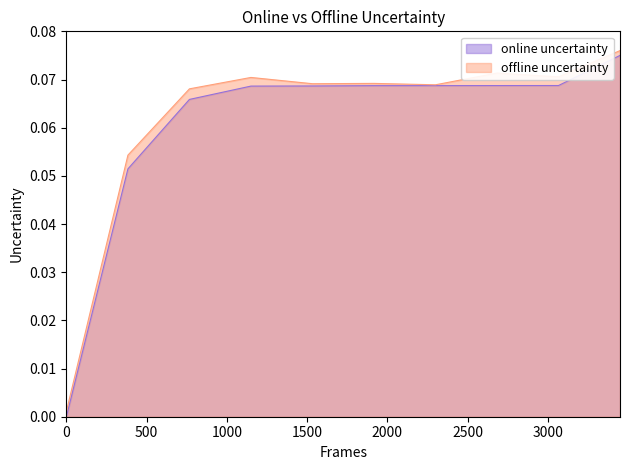

Which has a higher value, 7593 or 7546?

7593